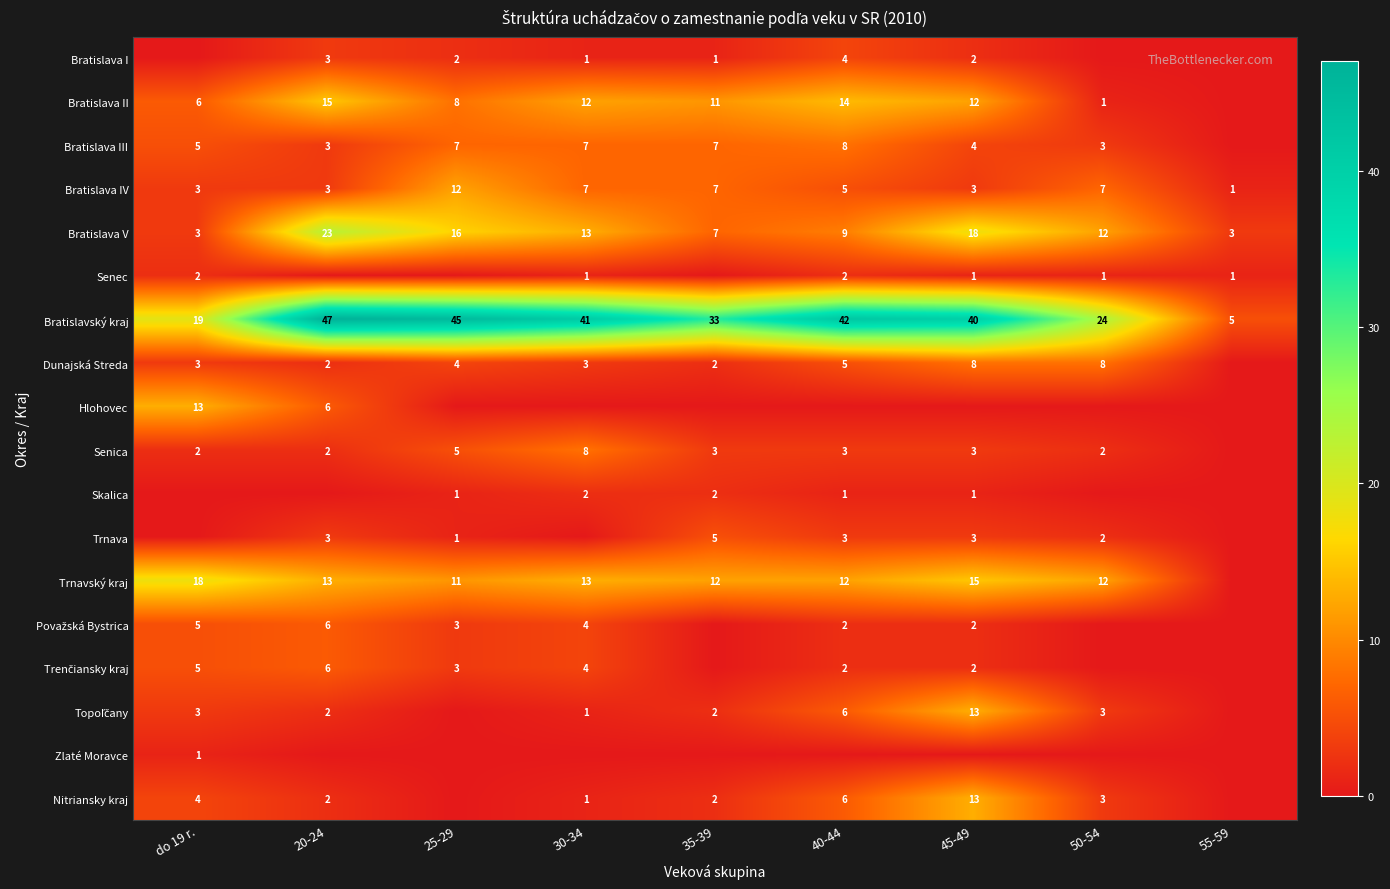

What is the greatest value displayed?

47